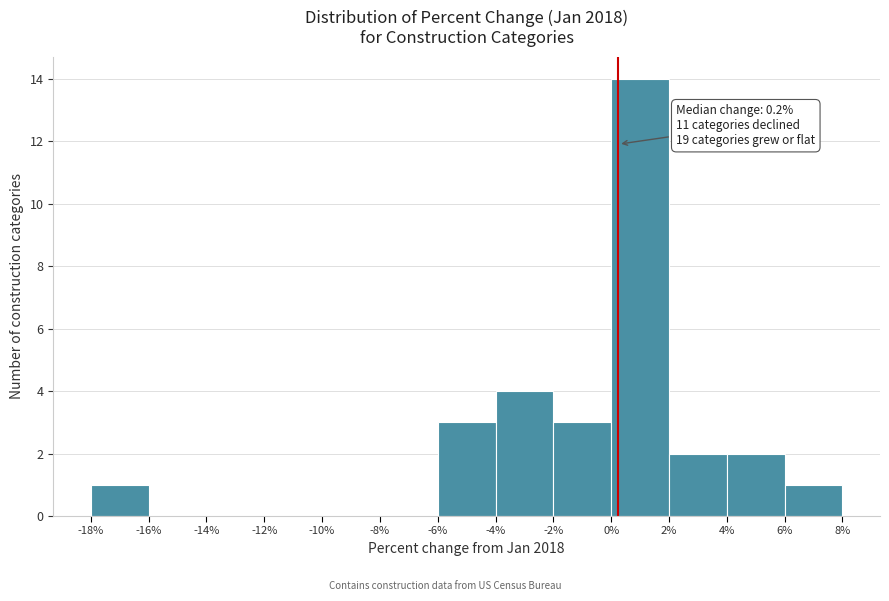

Which range on the x-axis has the tallest bar?

0% to 2%